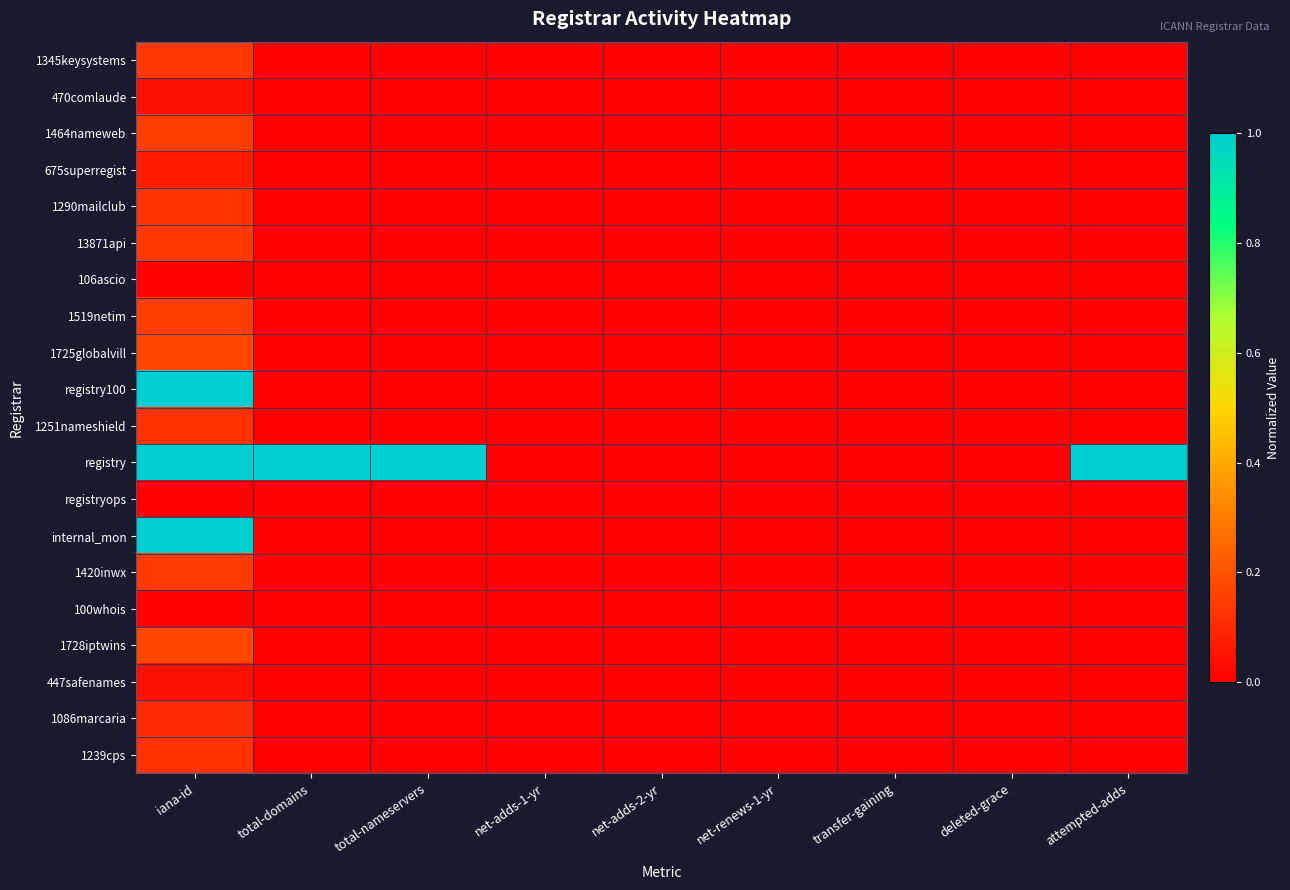

Which series has the largest range (max minus min)?

registry